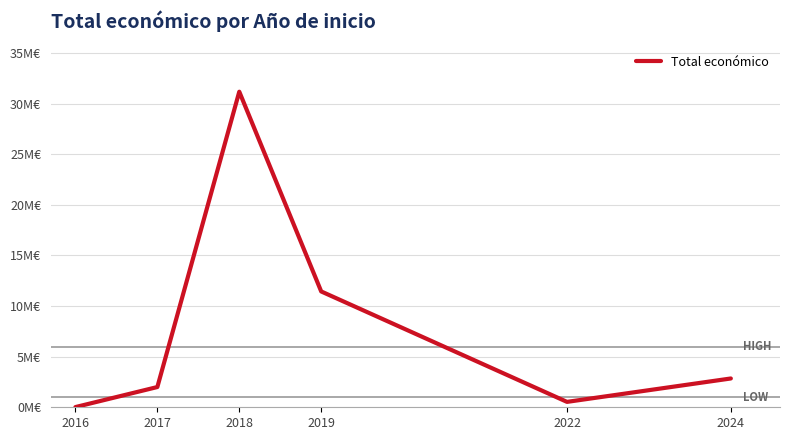

At which category does the chart reach its minimum across all series?

2016